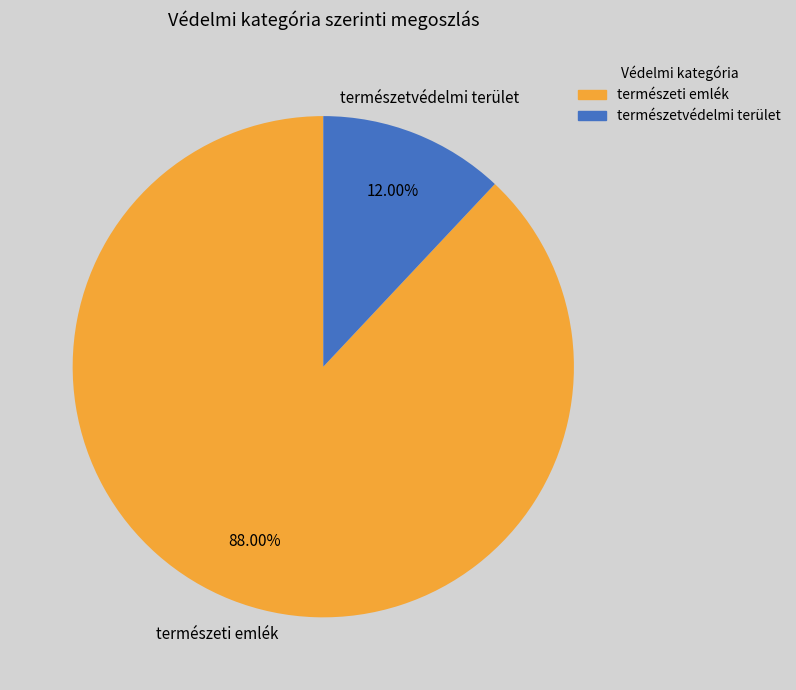

Between természetvédelmi terület and természeti emlék, which is larger?

természeti emlék